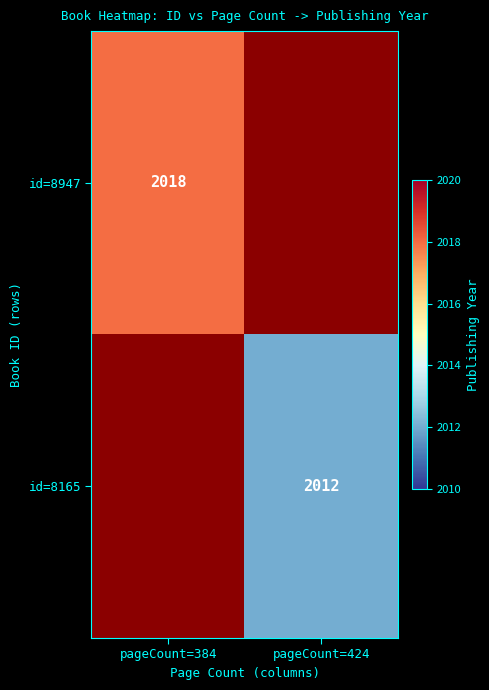

True or false: id=8947 has a value of 2018 at pageCount=384.

True